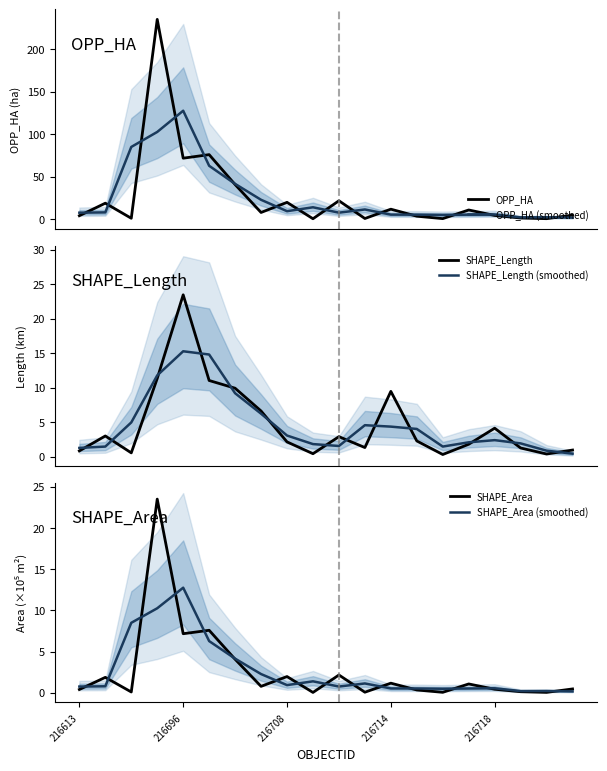

The value of SHAPE_Area at 216696 is 9.9. True or false?

False